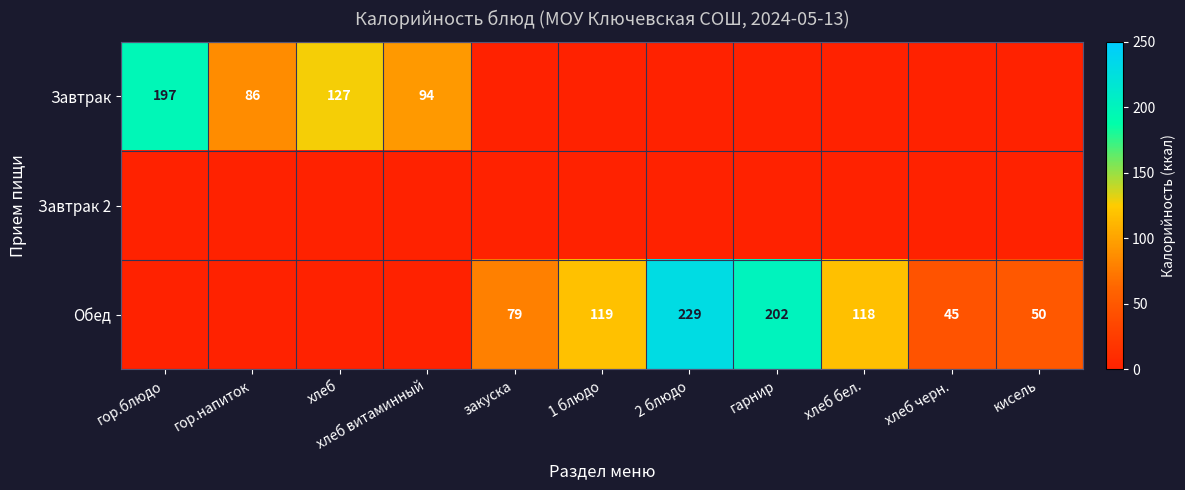

Count the number of categories in the chart.

11